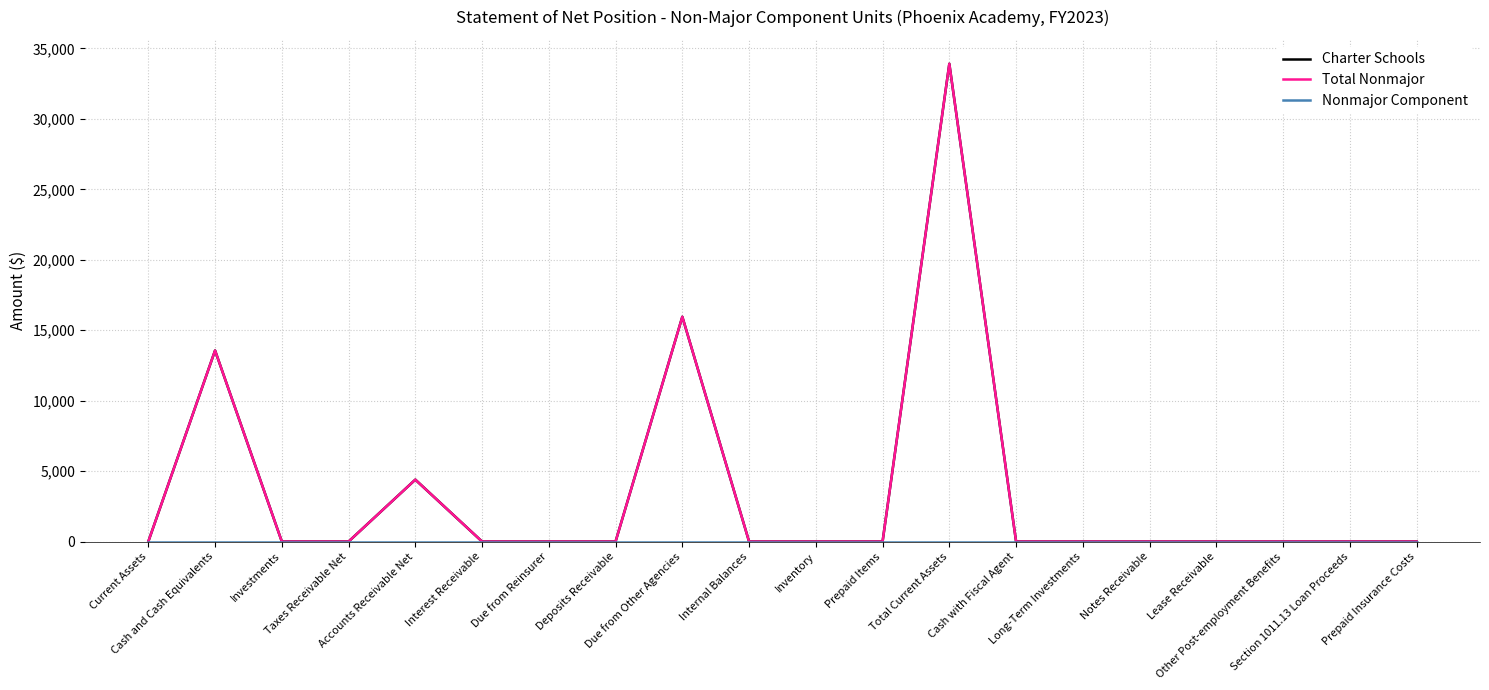

Is it true that Nonmajor Component equals 0 at Taxes Receivable Net?

True